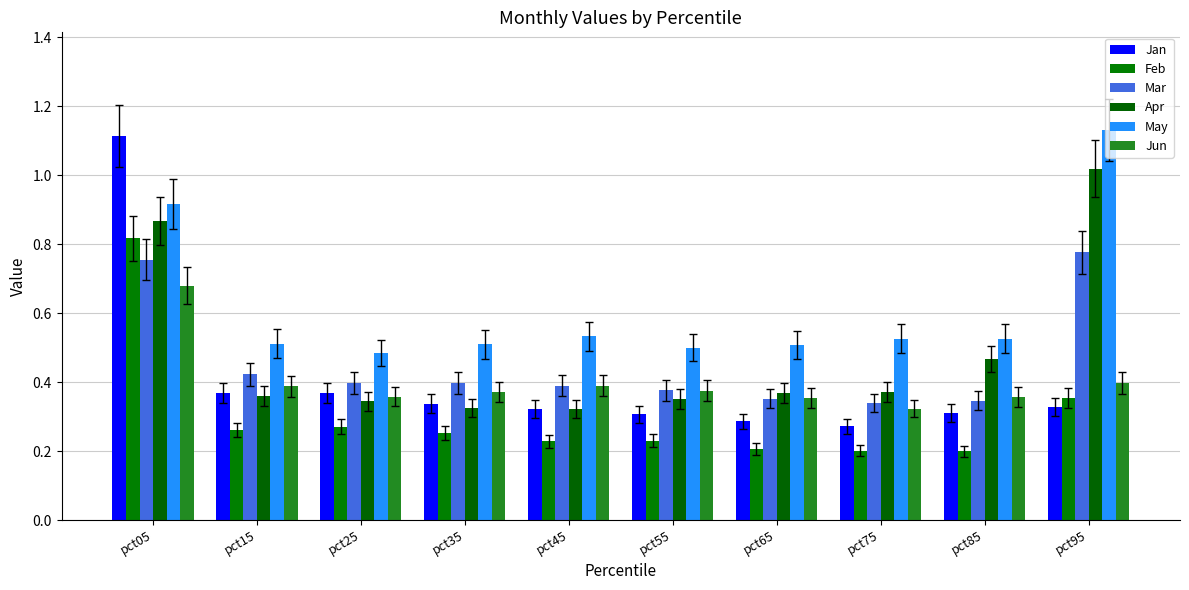

True or false: Jun has a value of 0.2 at pct65.

False